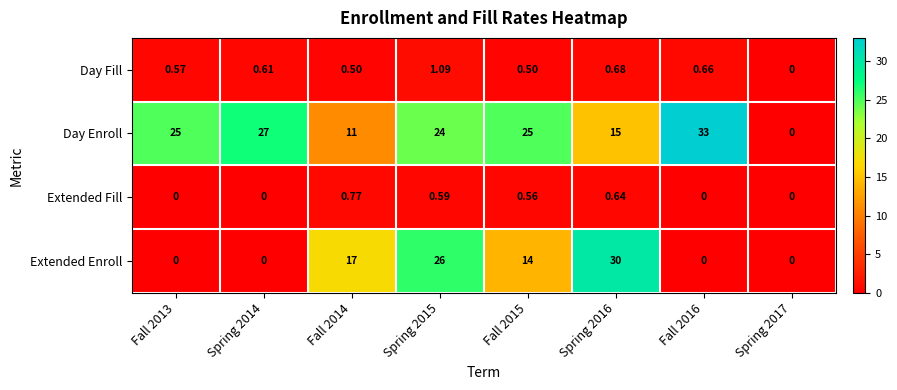

Which series changed the most between Spring 2014 and Fall 2014?

Extended Enroll